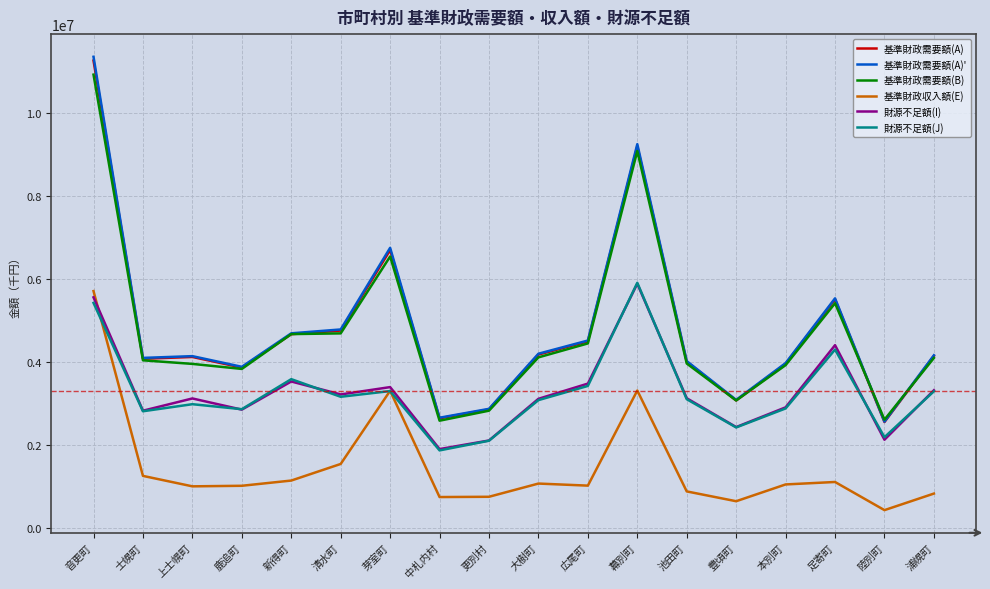

Where is the first local minimum for 財源不足額(J)?

士幌町